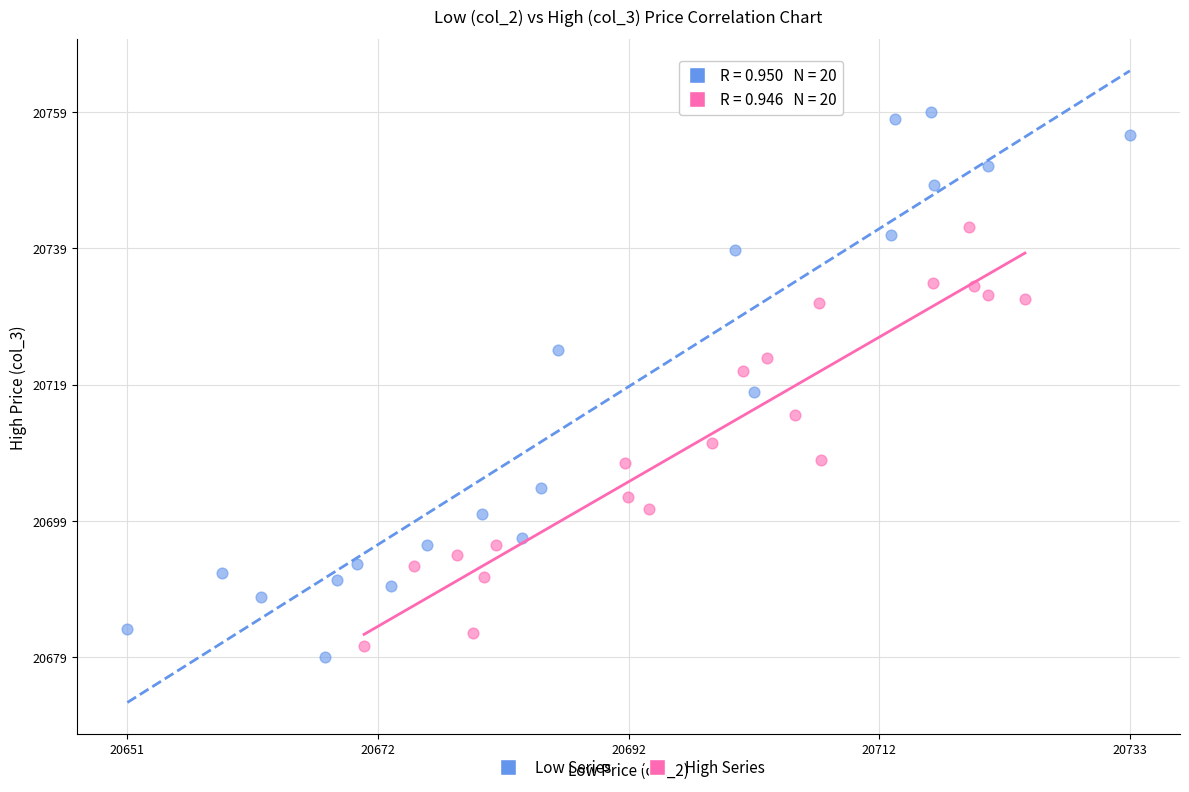

Which series has the widest spread of Y values?

Low Series